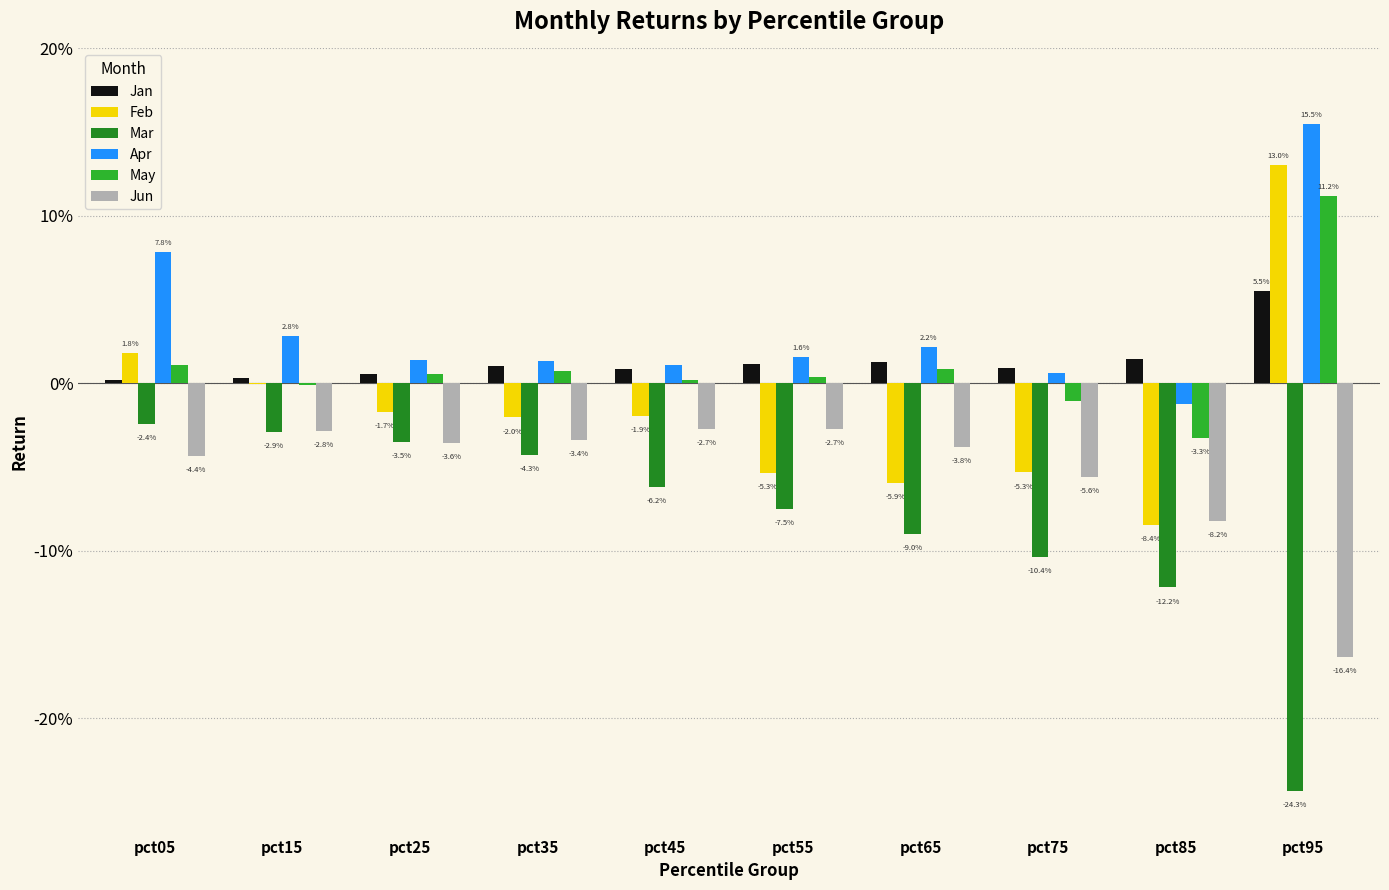

Rank the categories by Jun value from lowest to highest.

pct95, pct85, pct75, pct05, pct65, pct25, pct35, pct15, pct45, pct55